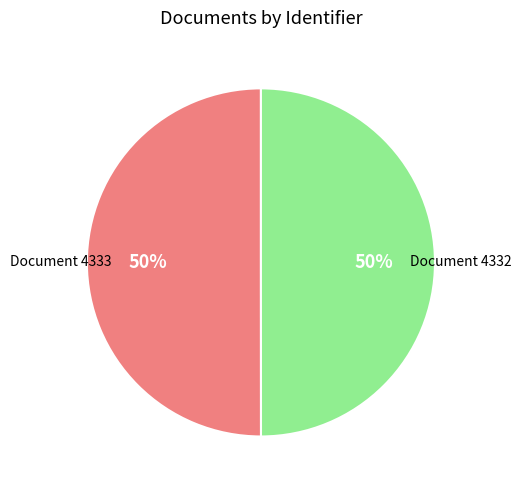

To the nearest percent, what is the average slice percentage?

50%